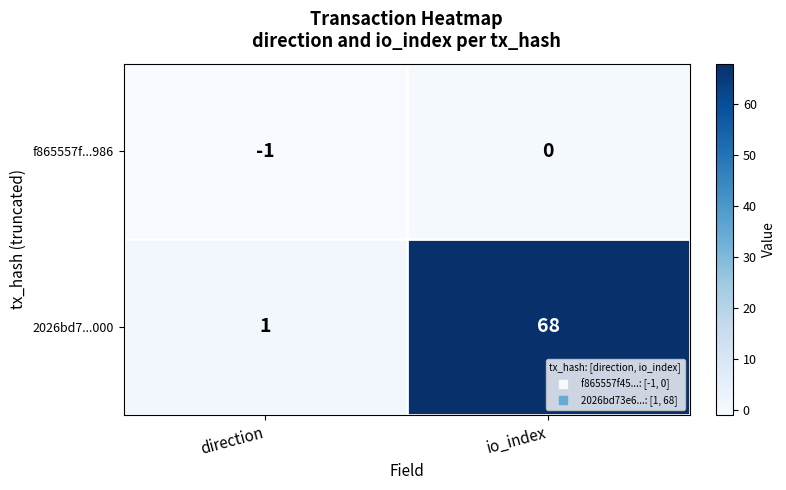

True or false: f865557f...986 has a value of -2 at direction.

False